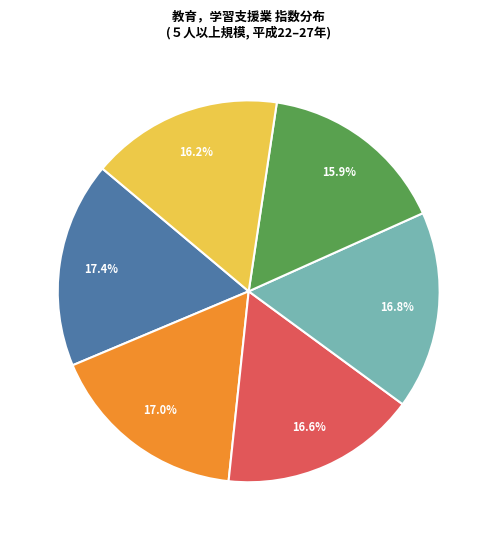

Does any single category account for the majority?

No